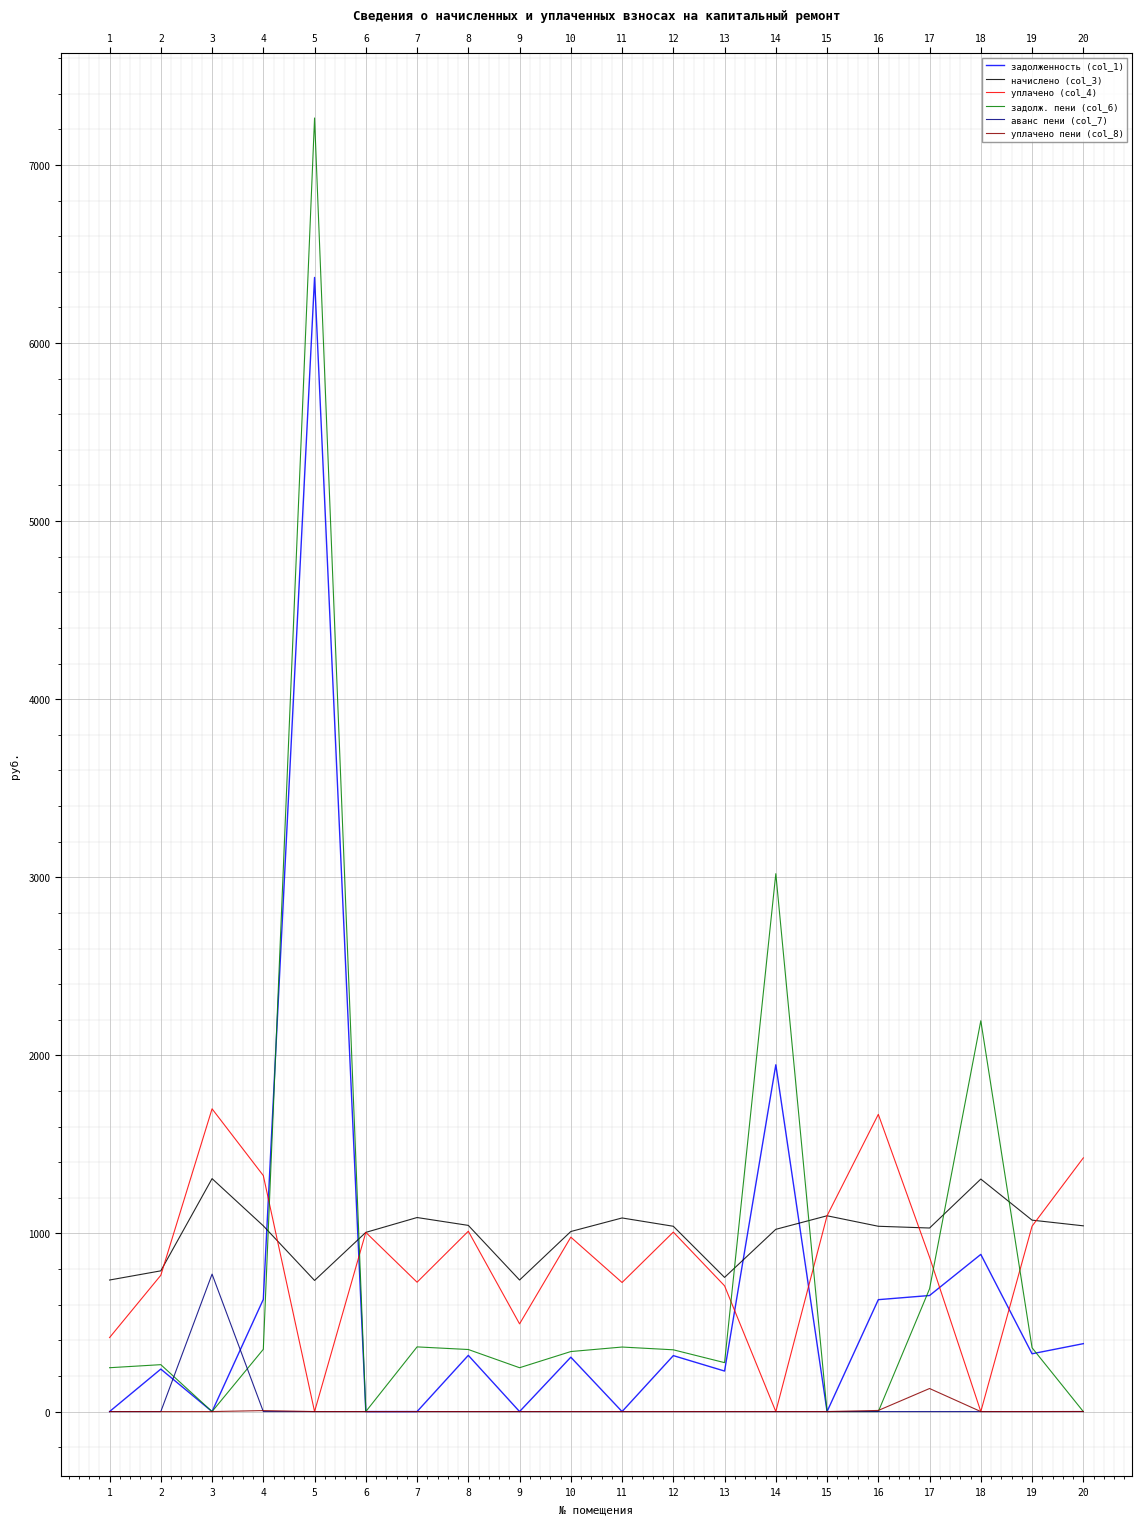

Which has a higher value, 2 or 4?

4